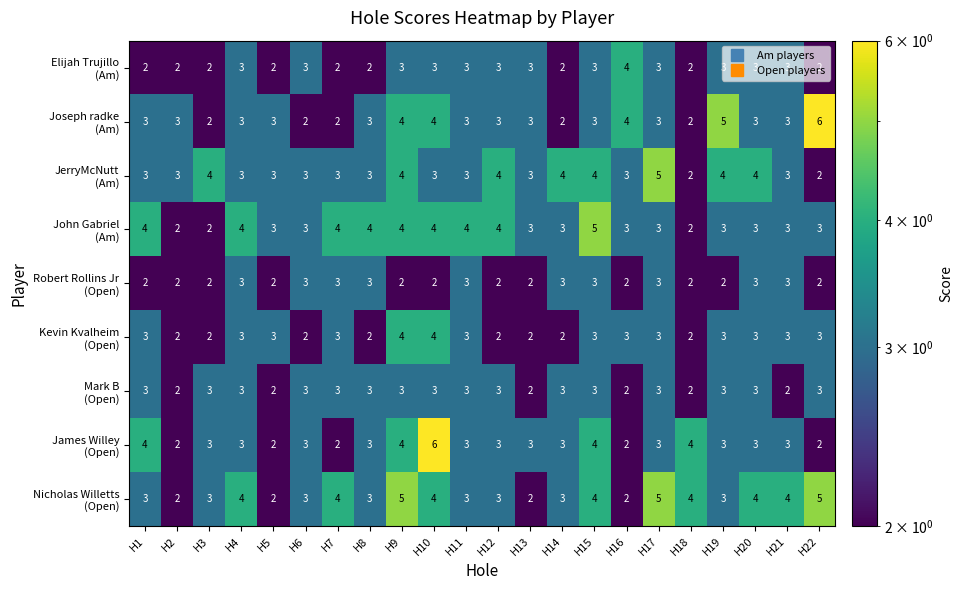

Count the number of categories in the chart.

22